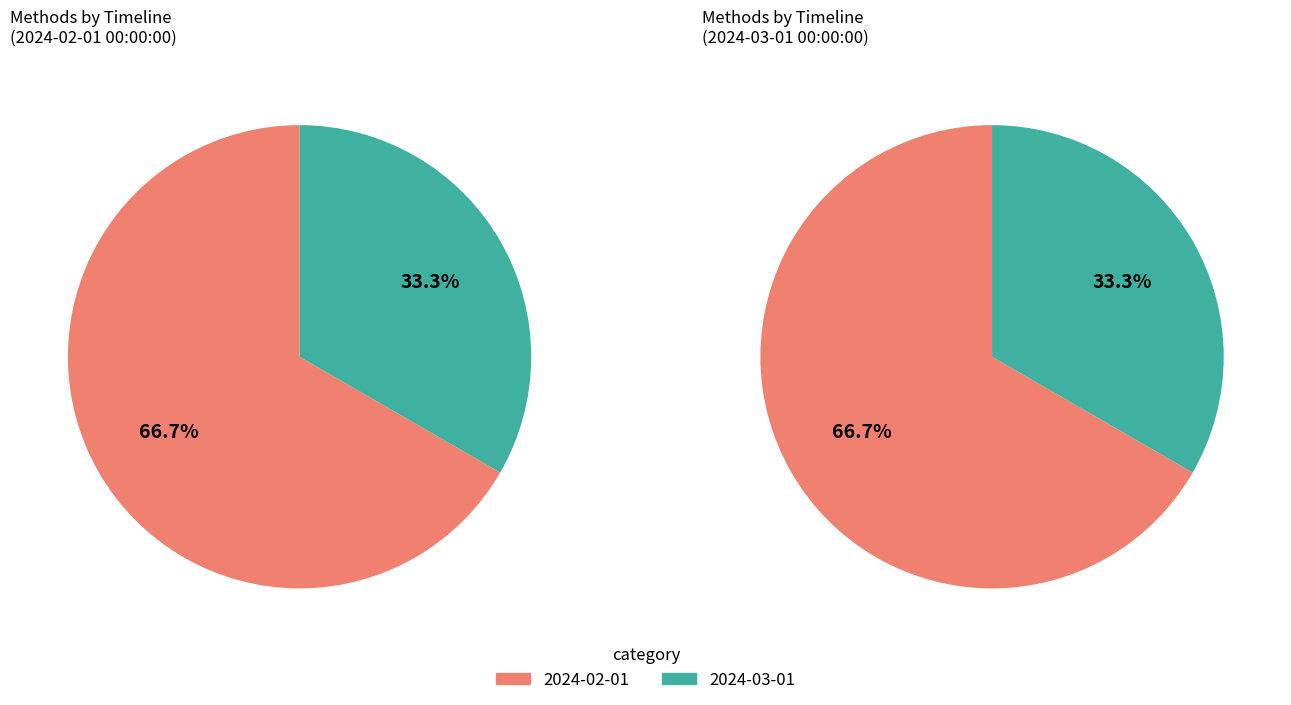

What is the smallest slice in the pie chart?

2024-03-01